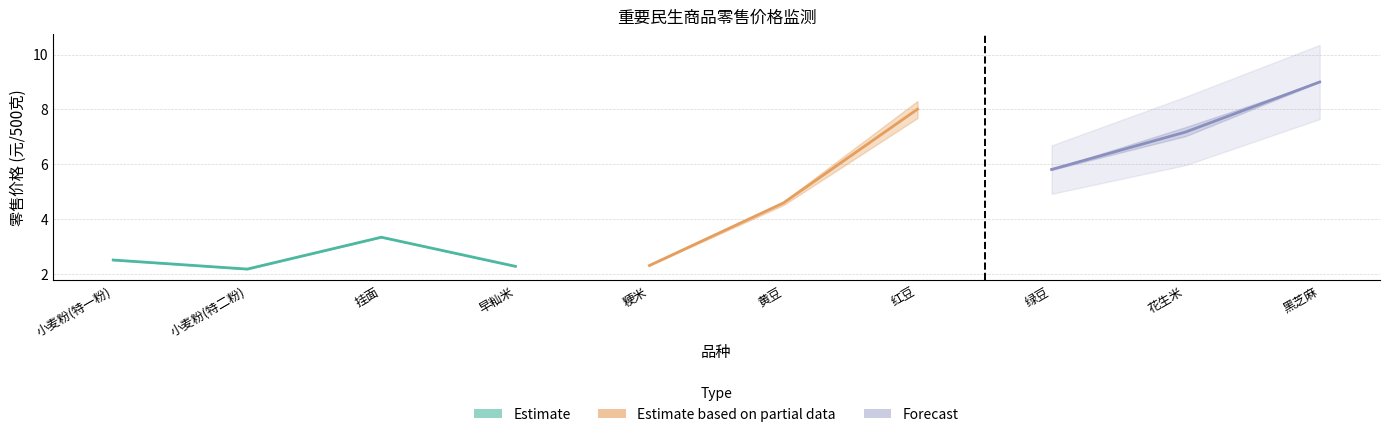

At how many categories does at least one series exceed 6?

3